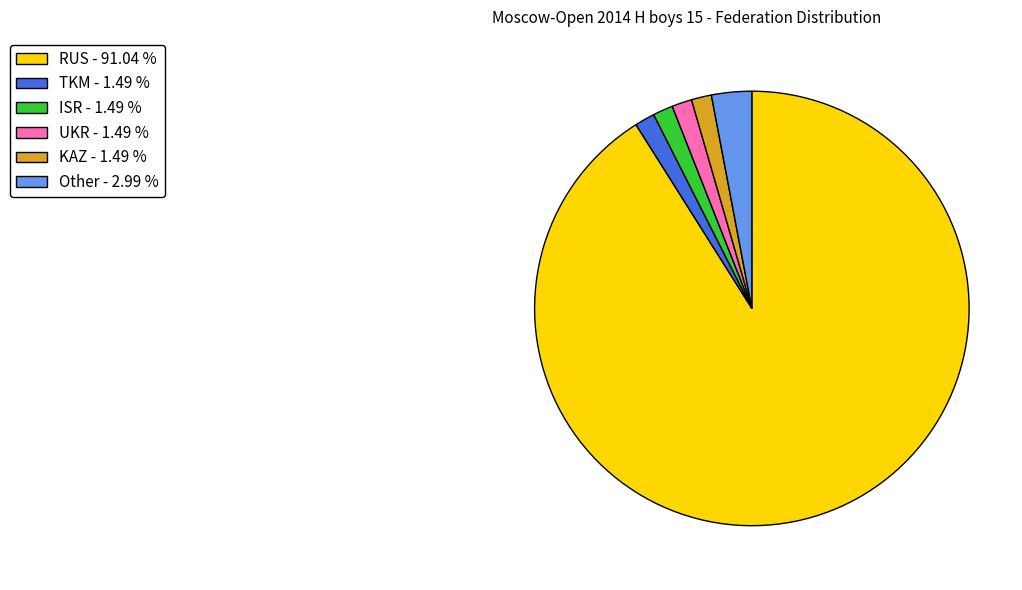

Approximately how many times larger is the value at UKR - 1.49 % compared to KAZ - 1.49 %?

1.0